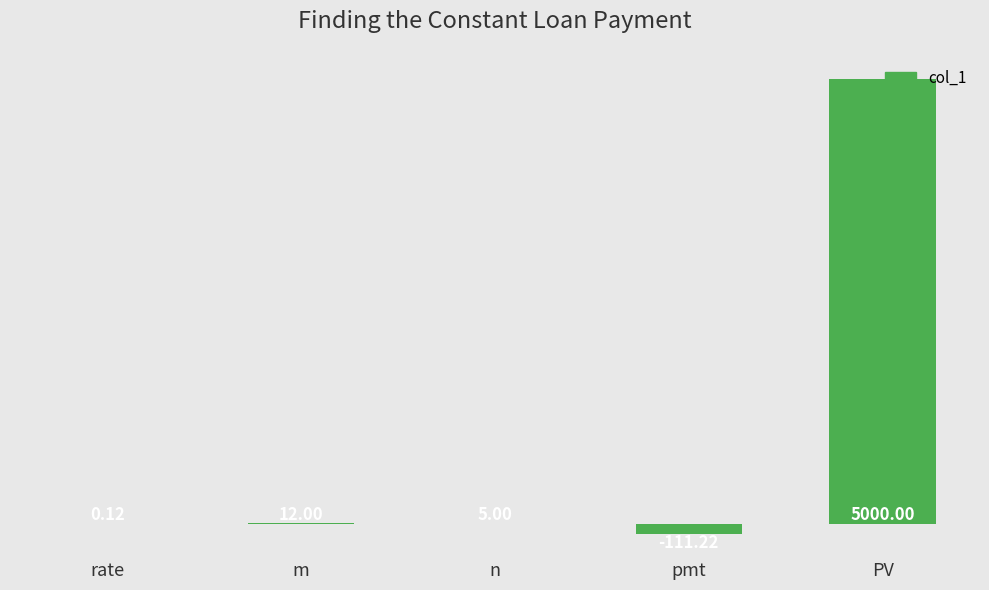

At which label is the value closest to 2444?

m